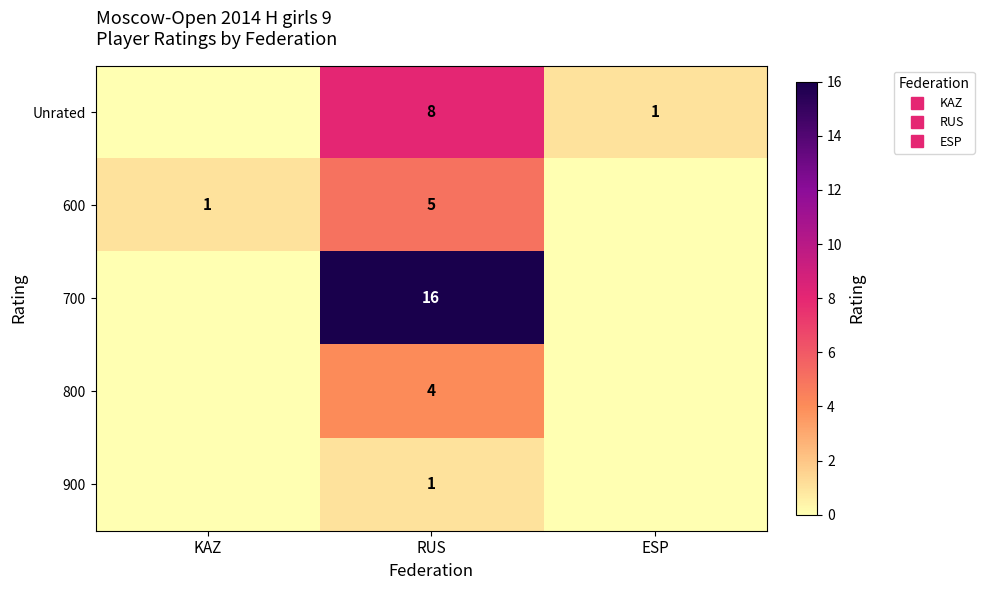

What is the maximum value shown in the chart?

16